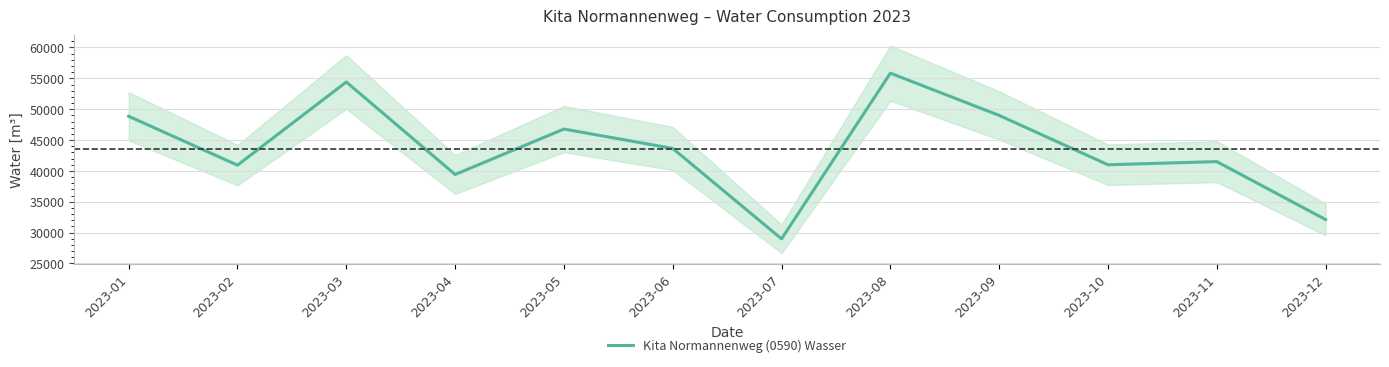

At which category does the chart reach its peak across all series?

2023-08